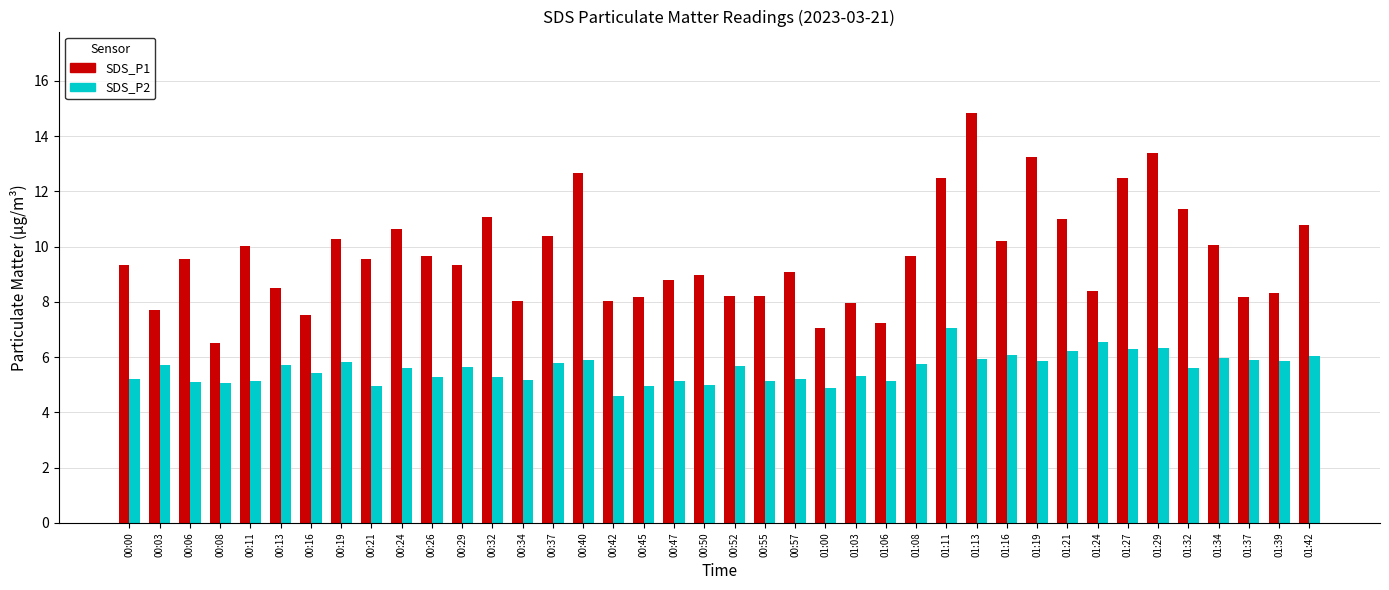

What is the greatest value displayed?

14.8